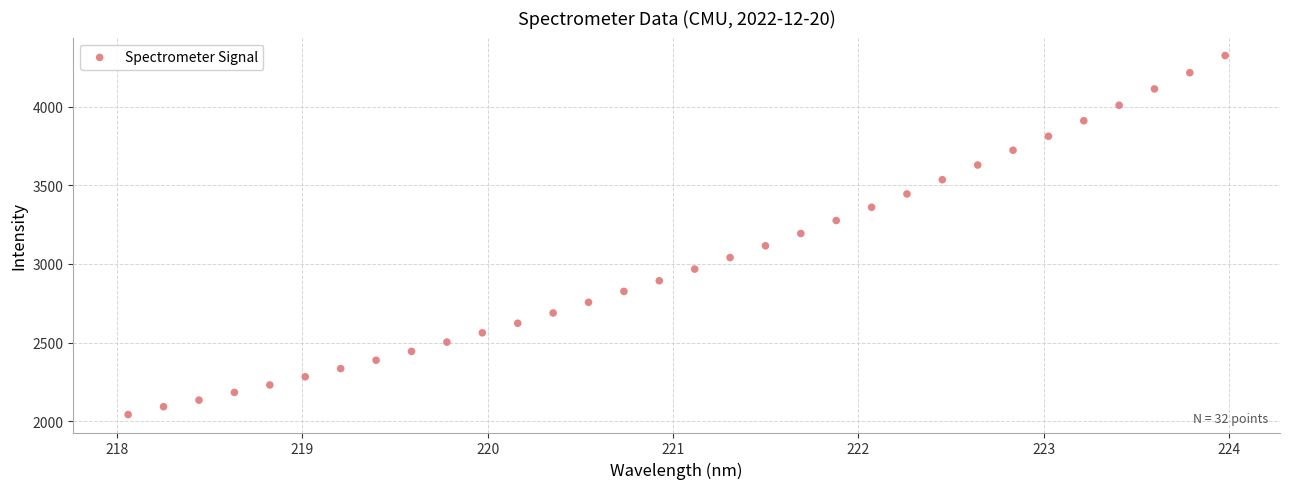

What is the range of Y values (max minus min)?

2281.8